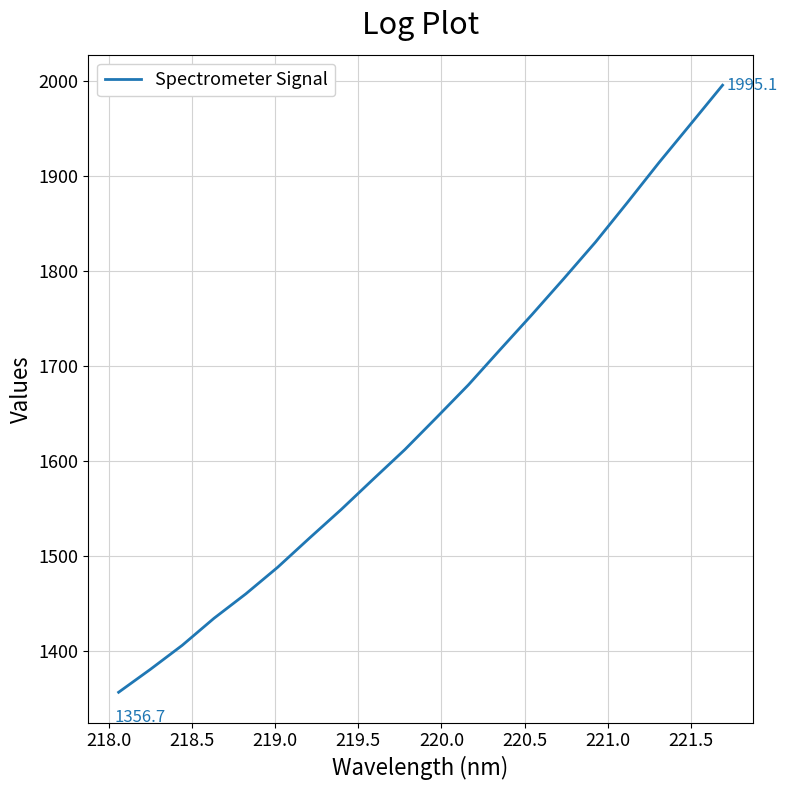

What is the difference between the maximum and minimum values?

638.4